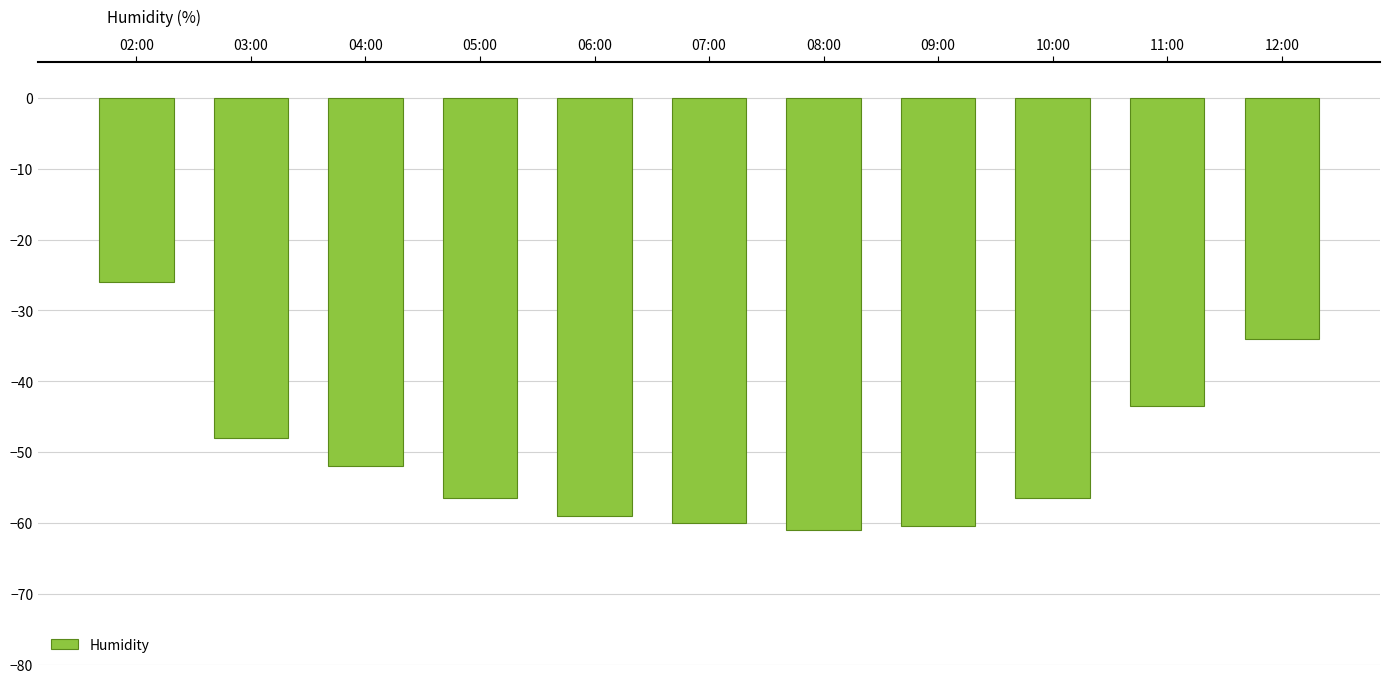

The chart shows a value of -56.5 at 05:00. True or false?

True